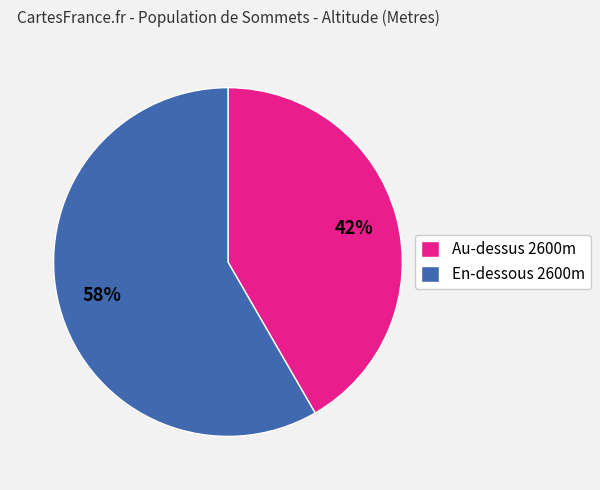

What is the majority slice?

En-dessous 2600m